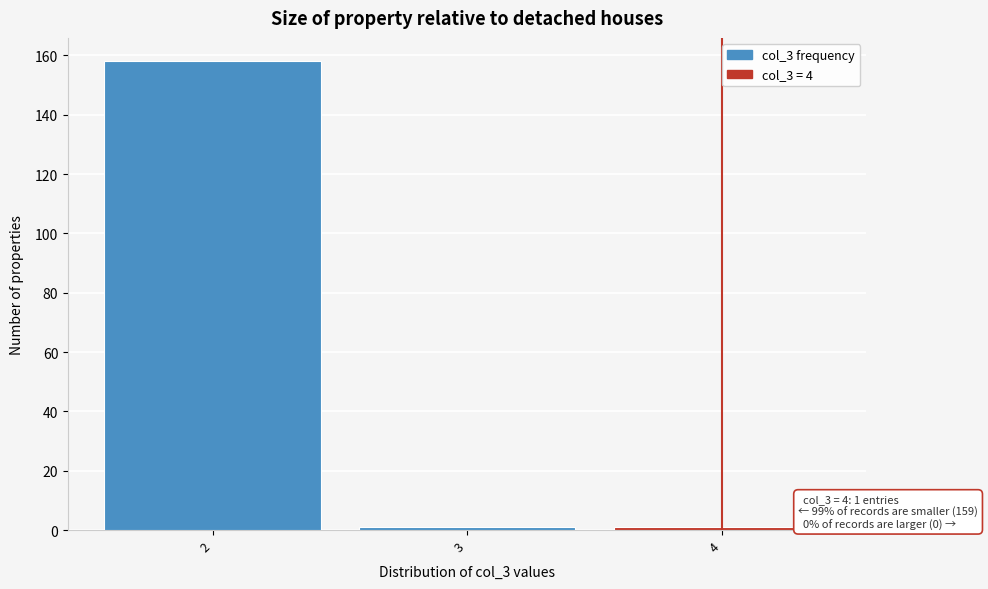

Which range on the x-axis has the tallest bar?

1.5 to 2.5